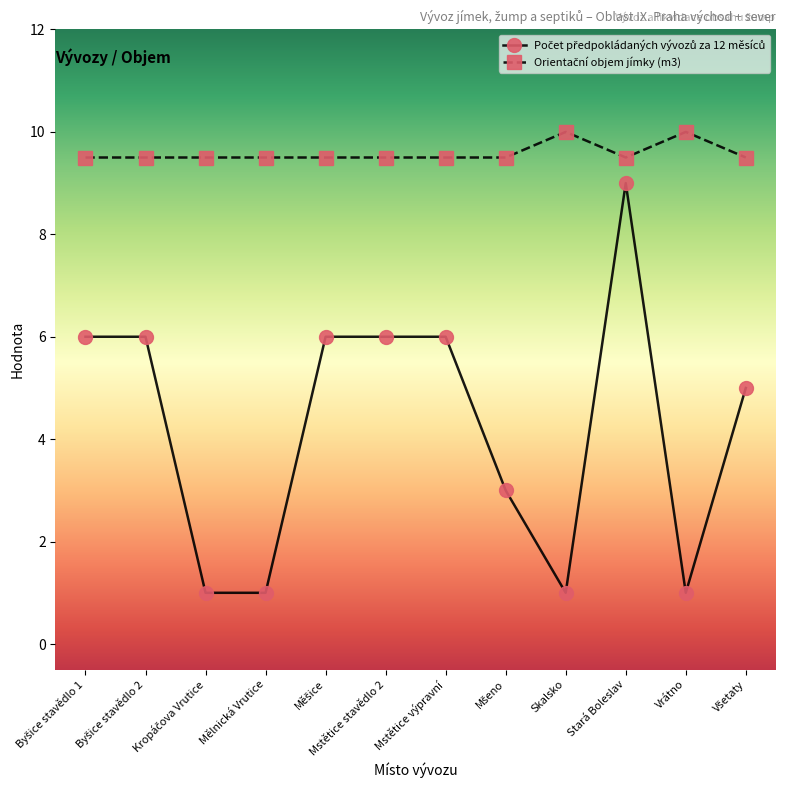

At how many categories does at least one series exceed 4?

12